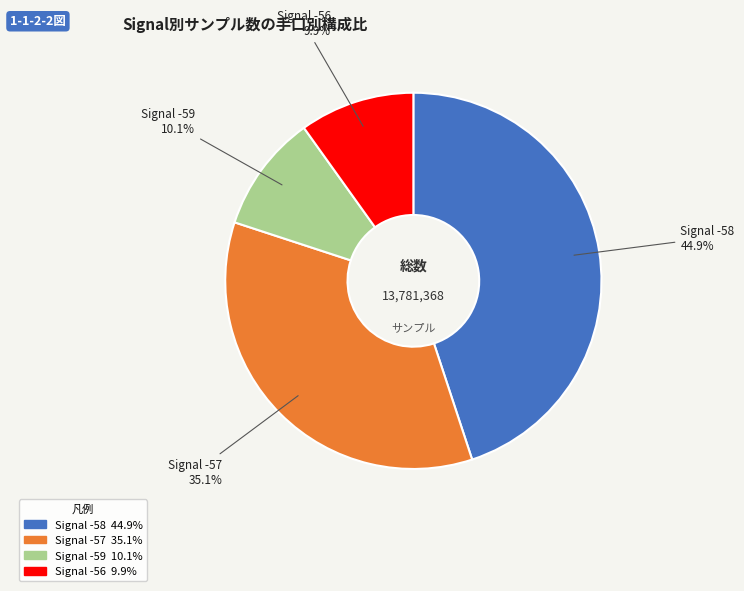

Does any single category account for the majority?

No